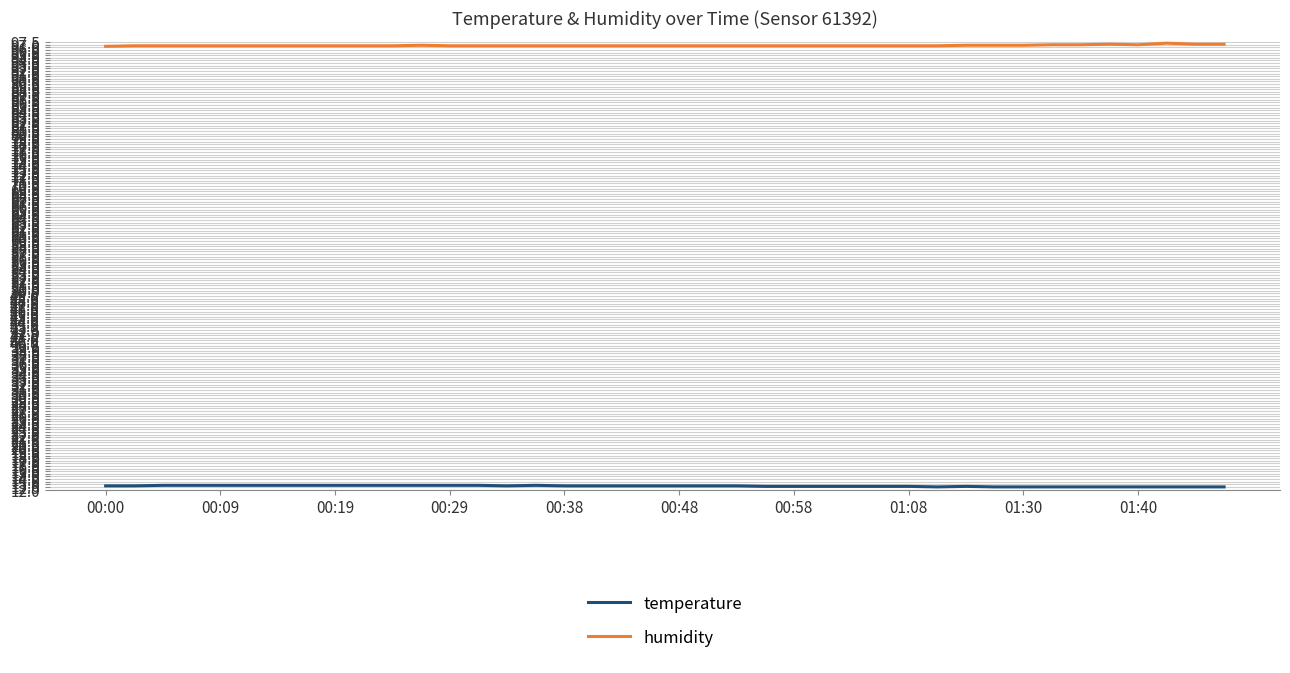

Which series has the largest total across all categories?

humidity